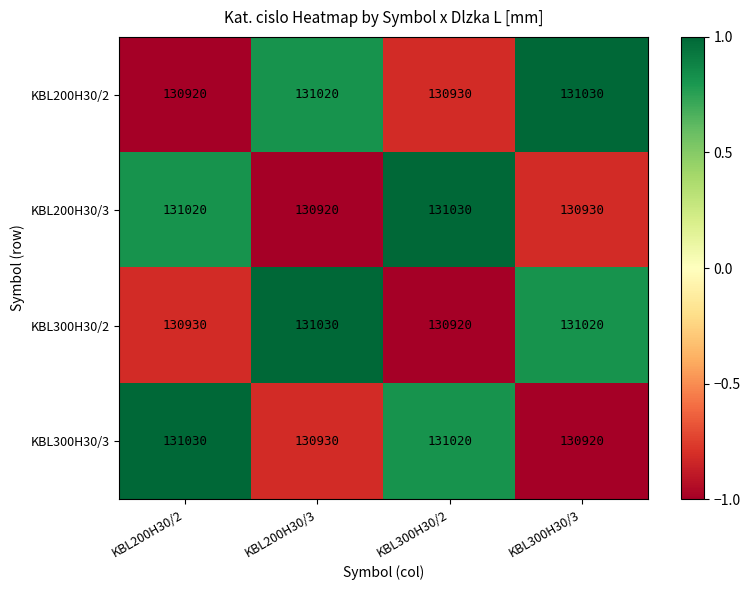

Reading left to right, what are all the values shown in this chart?

KBL200H30/2: KBL200H30/2=130920	KBL200H30/3=131020	KBL300H30/2=130930	KBL300H30/3=131030
KBL200H30/3: KBL200H30/2=131020	KBL200H30/3=130920	KBL300H30/2=131030	KBL300H30/3=130930
KBL300H30/2: KBL200H30/2=130930	KBL200H30/3=131030	KBL300H30/2=130920	KBL300H30/3=131020
KBL300H30/3: KBL200H30/2=131030	KBL200H30/3=130930	KBL300H30/2=131020	KBL300H30/3=130920